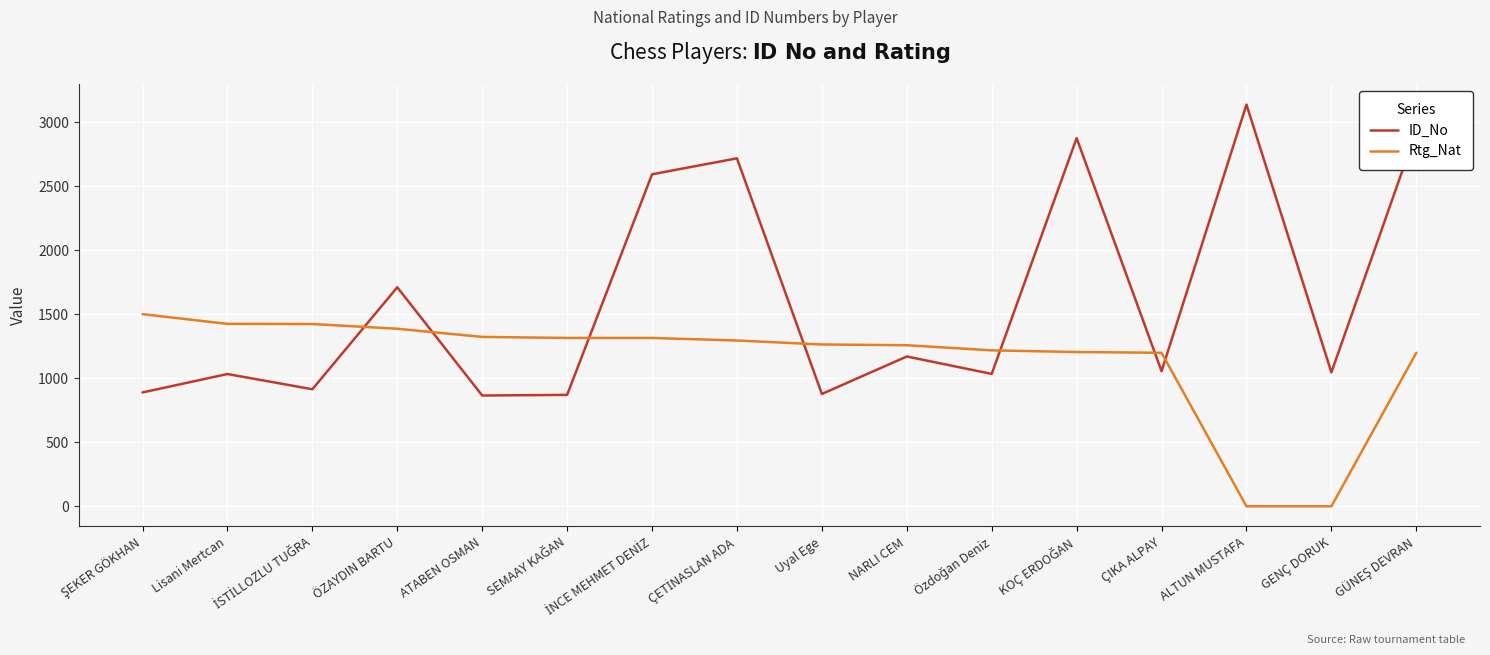

The ID_No series shows 1293 at Uyal Ege. True or false?

False